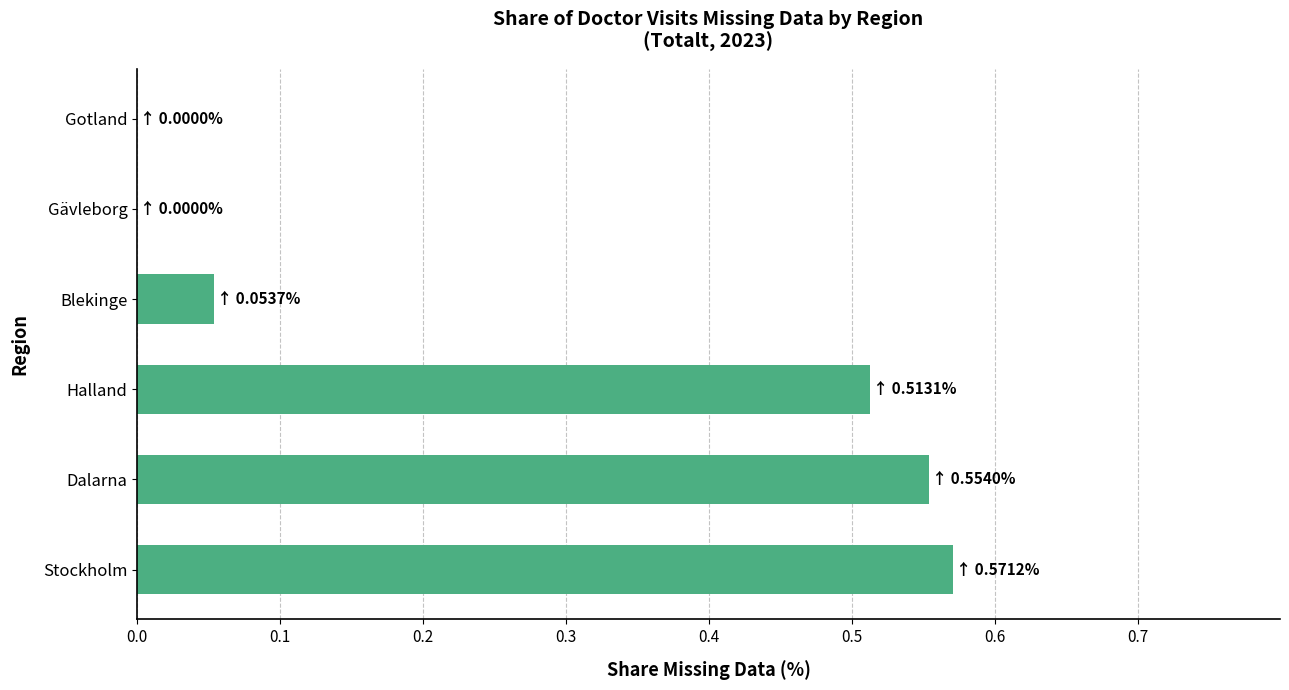

Which category has the highest value across all series?

Stockholm